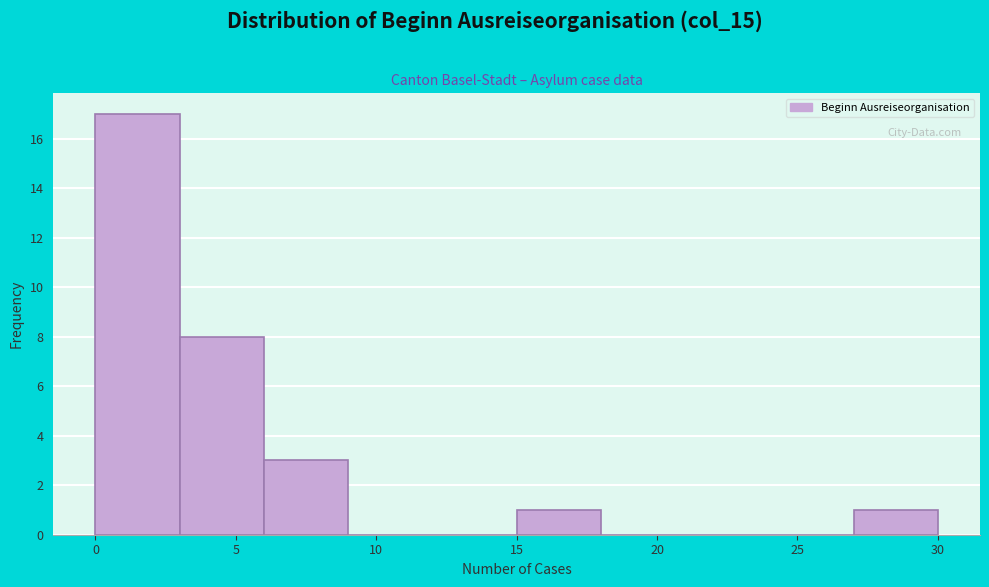

Which range on the x-axis has the tallest bar?

0 to 3